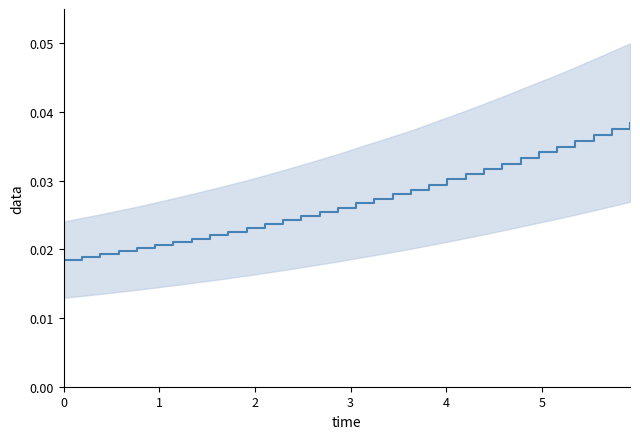

How many values are between 0 and 1?

32